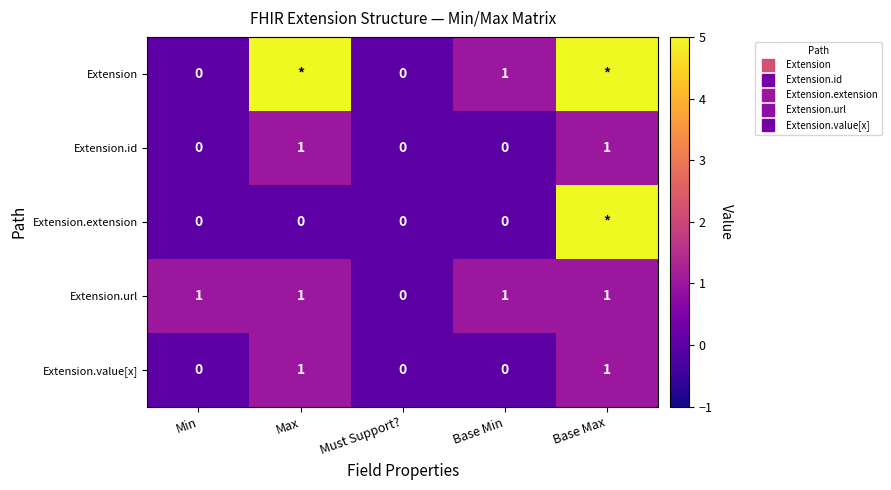

Where is Extension.id nearest to the value 0?

Min